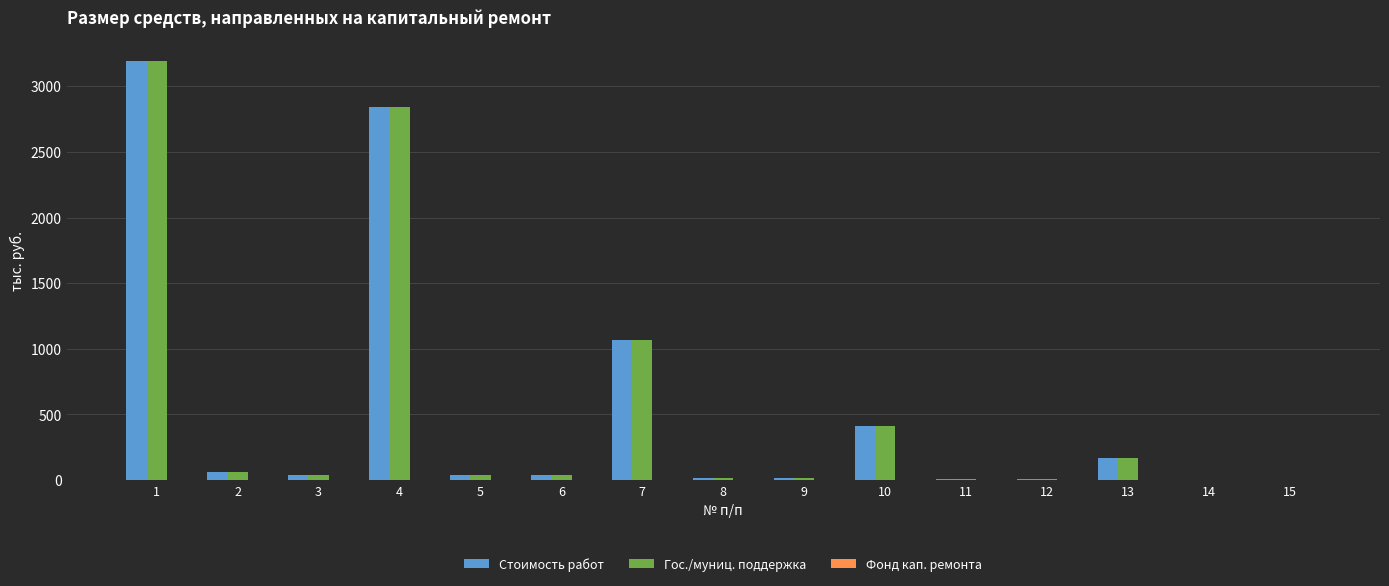

At which category does the chart reach its peak across all series?

1